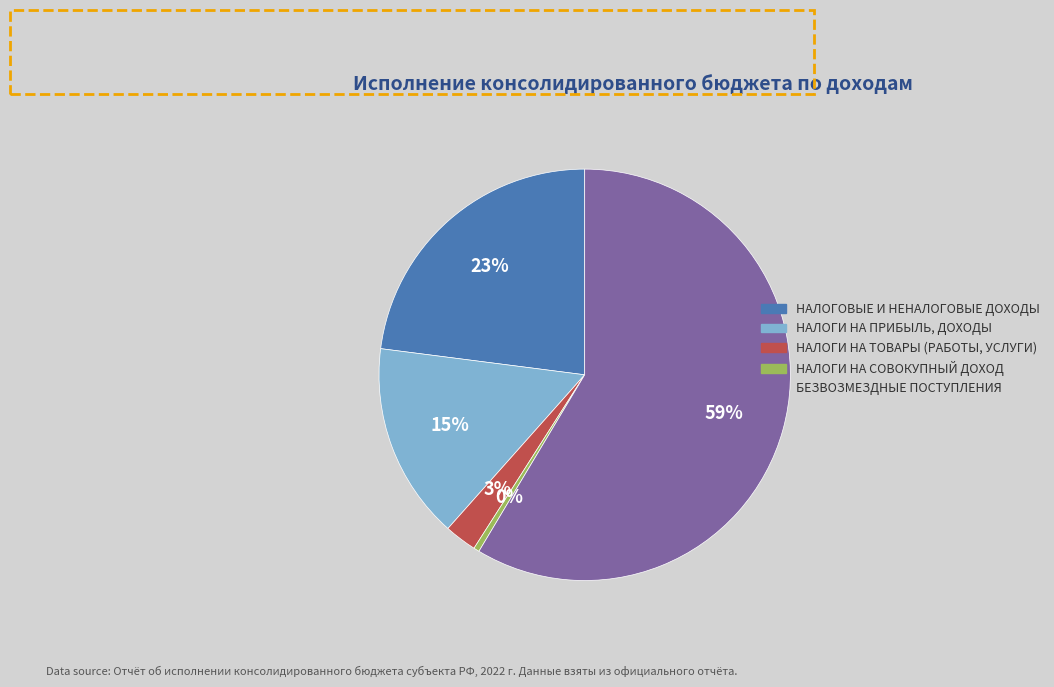

Is the sum of НАЛОГИ НА ПРИБЫЛЬ, ДОХОДЫ and НАЛОГОВЫЕ И НЕНАЛОГОВЫЕ ДОХОДЫ greater than half?

No